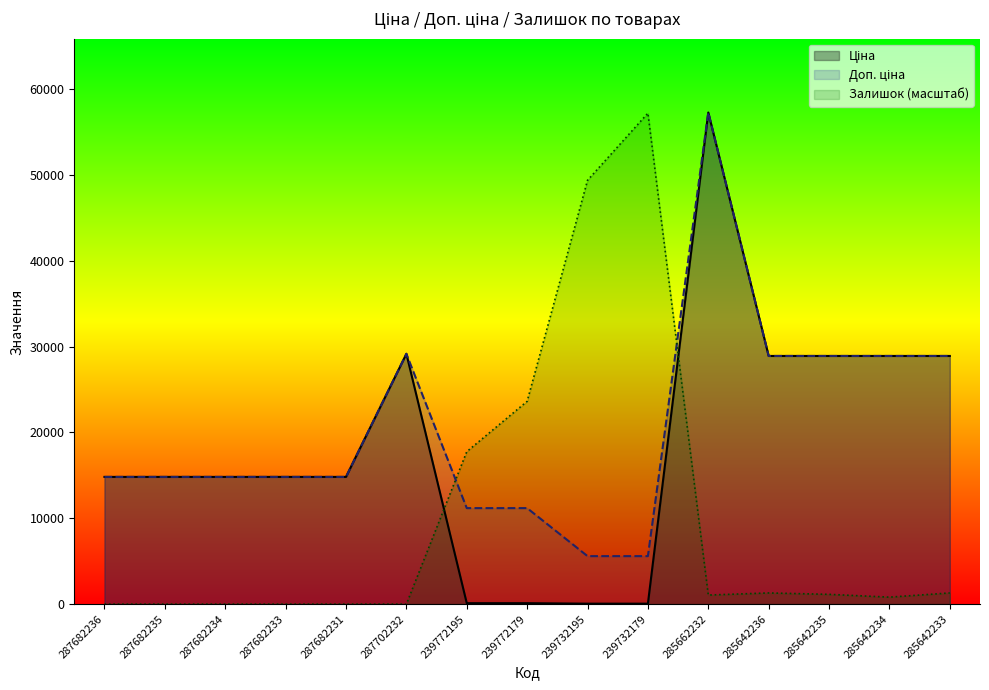

What is the sum of all Залишок values?

153529.7